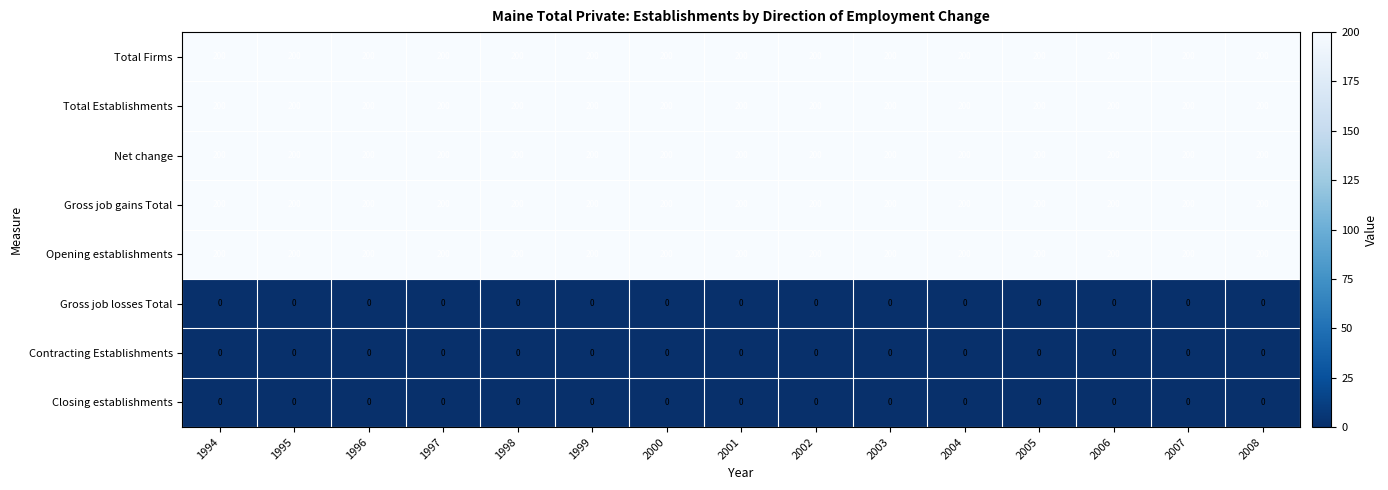

At how many categories does at least one series exceed 126?

15